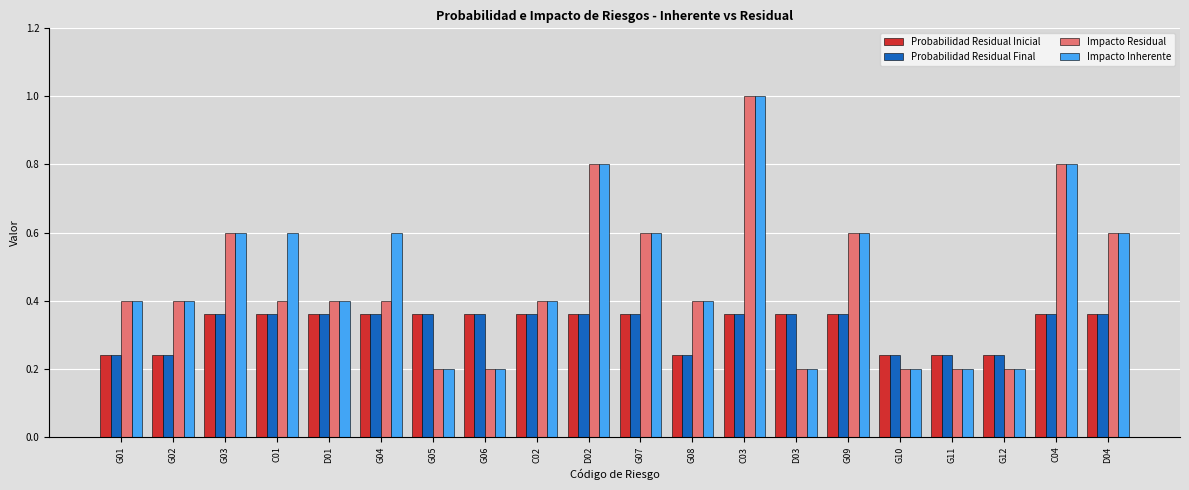

How many data points does each series have?

20